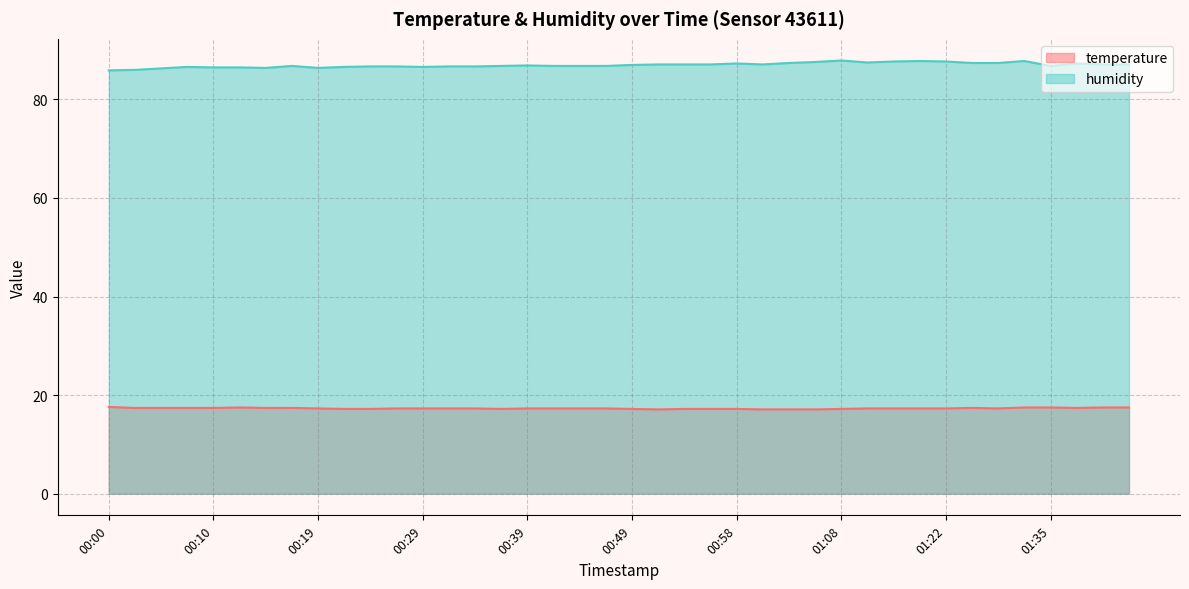

True or false: humidity and temperature intersect in this chart.

False